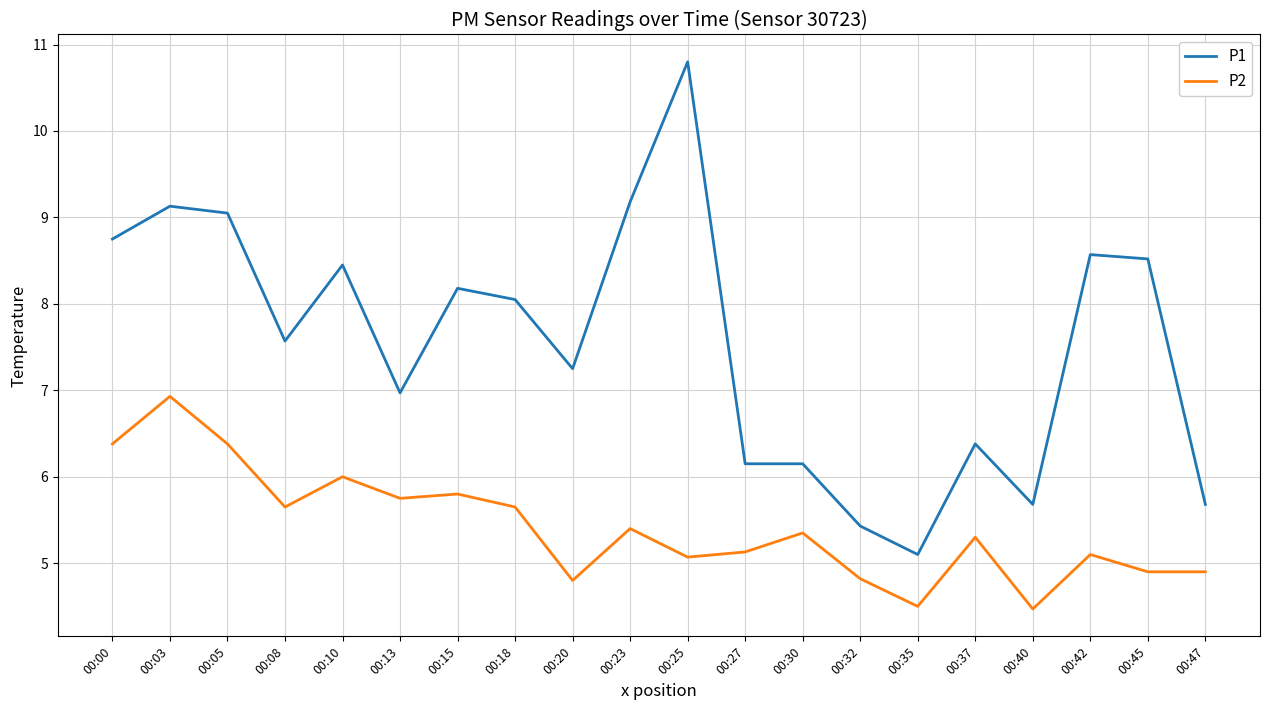

What is the difference between the highest and lowest values at 00:35?

0.6